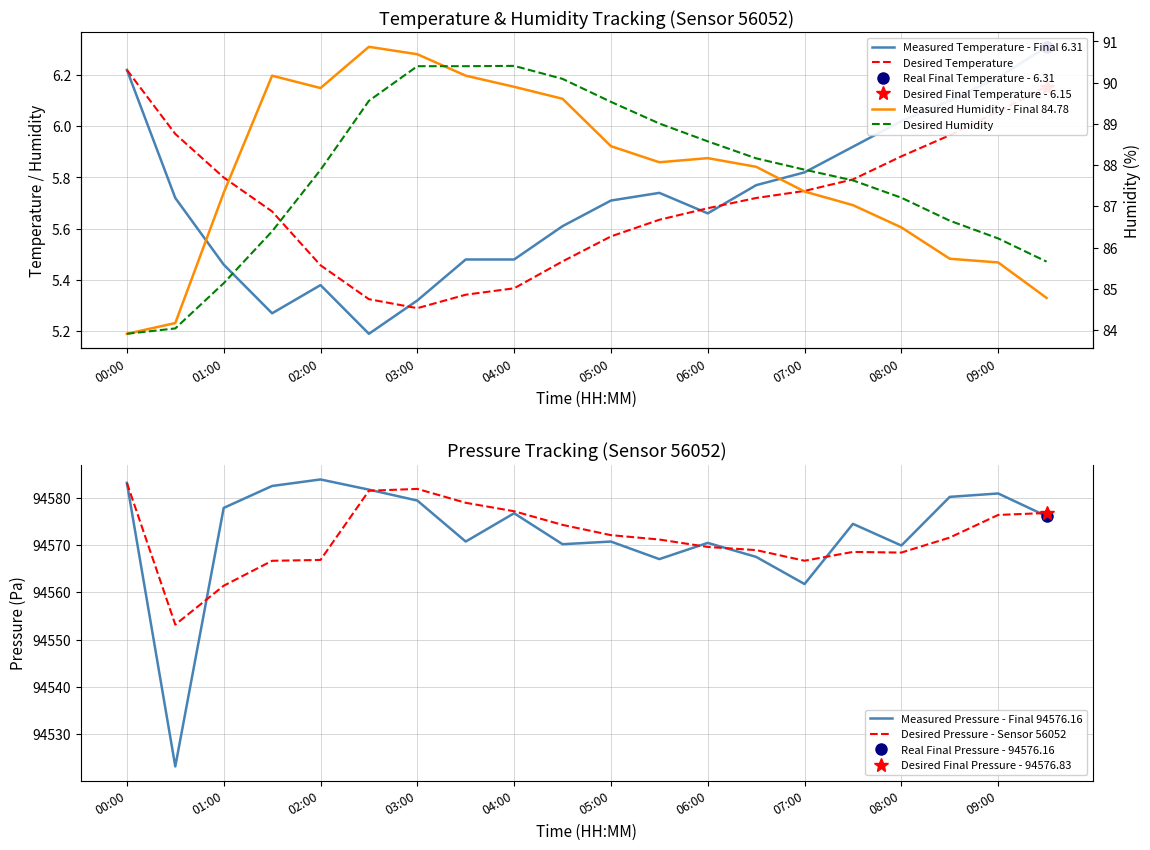

What is the difference between the maximum and minimum values in the Desired Pressure - Sensor 56052 series?

30.0